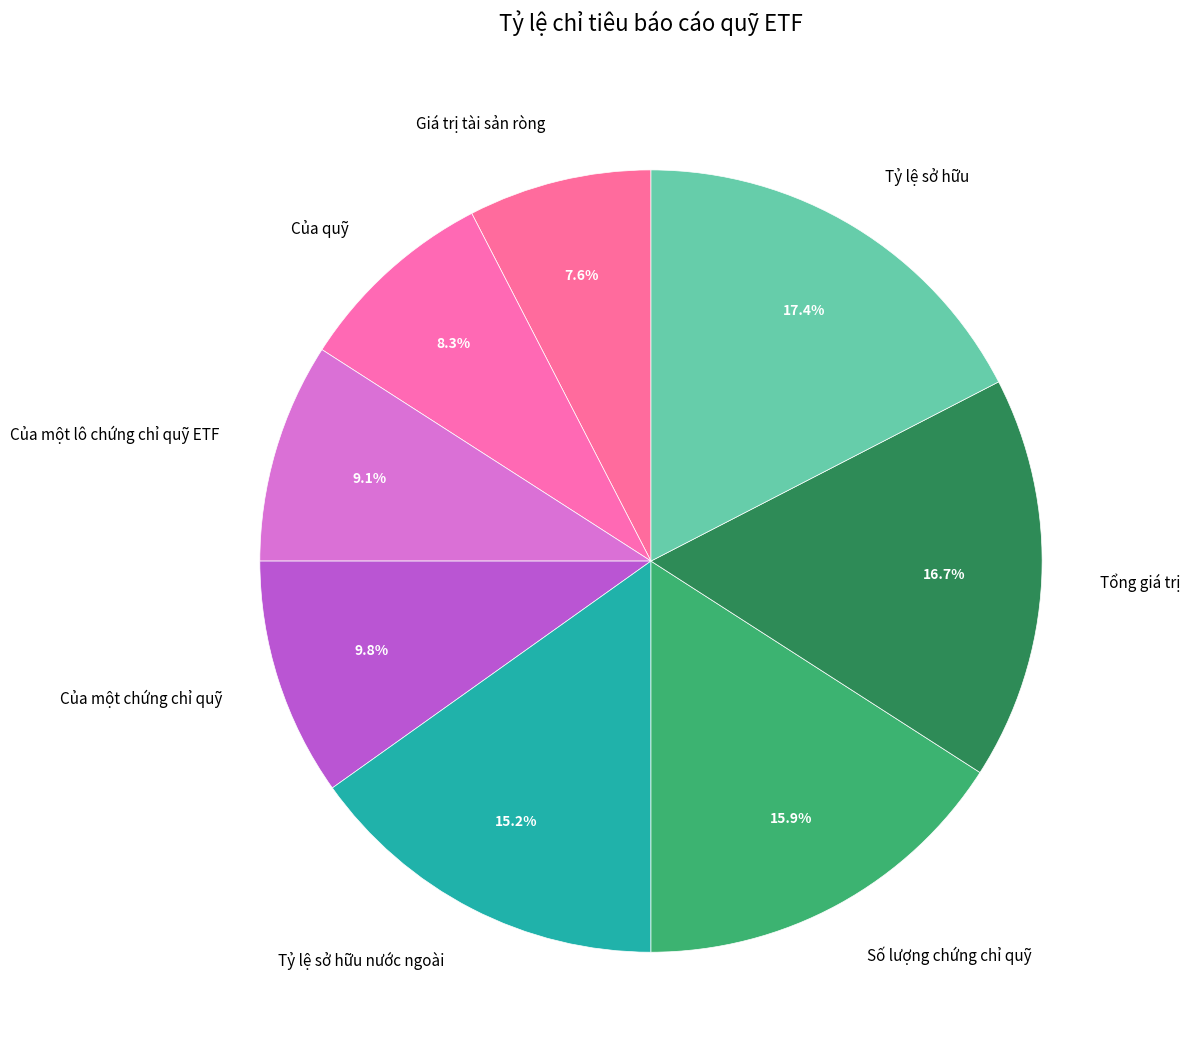

Rank the categories by value from highest to lowest.

Tỷ lệ sở hữu, Tổng giá trị, Số lượng chứng chỉ quỹ, Tỷ lệ sở hữu nước ngoài, Của một chứng chỉ quỹ, Của một lô chứng chỉ quỹ ETF, Của quỹ, Giá trị tài sản ròng